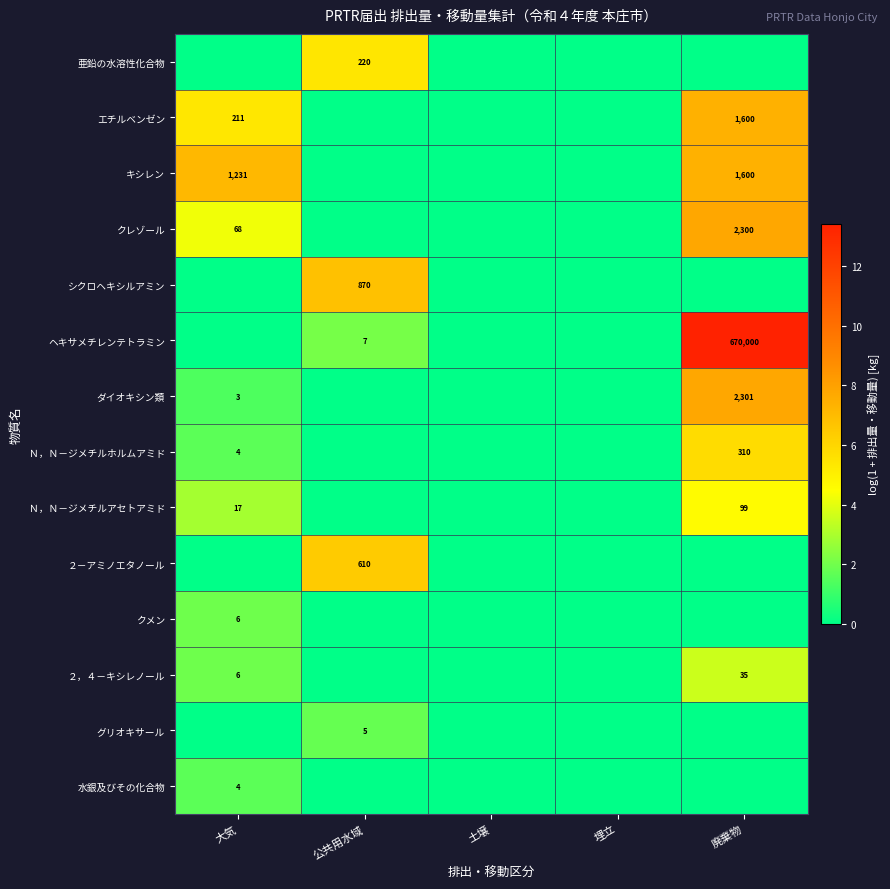

The value of ダイオキシン類 at 大気 is 1. True or false?

False